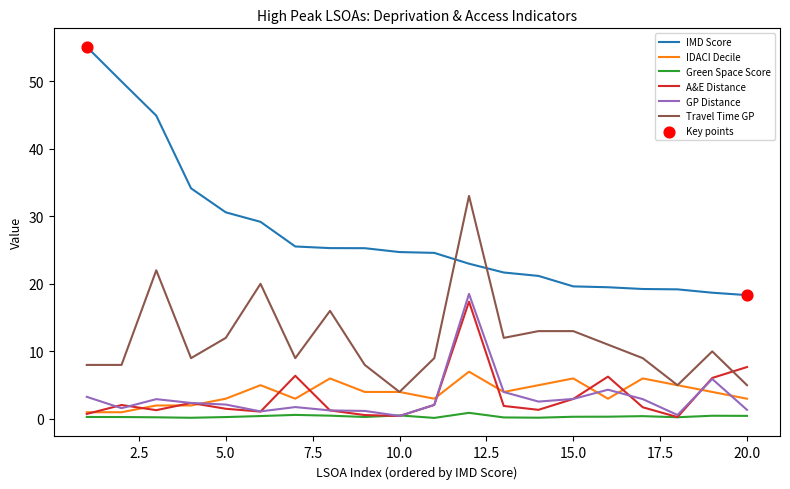

Which series has the largest range (max minus min)?

IMD Score